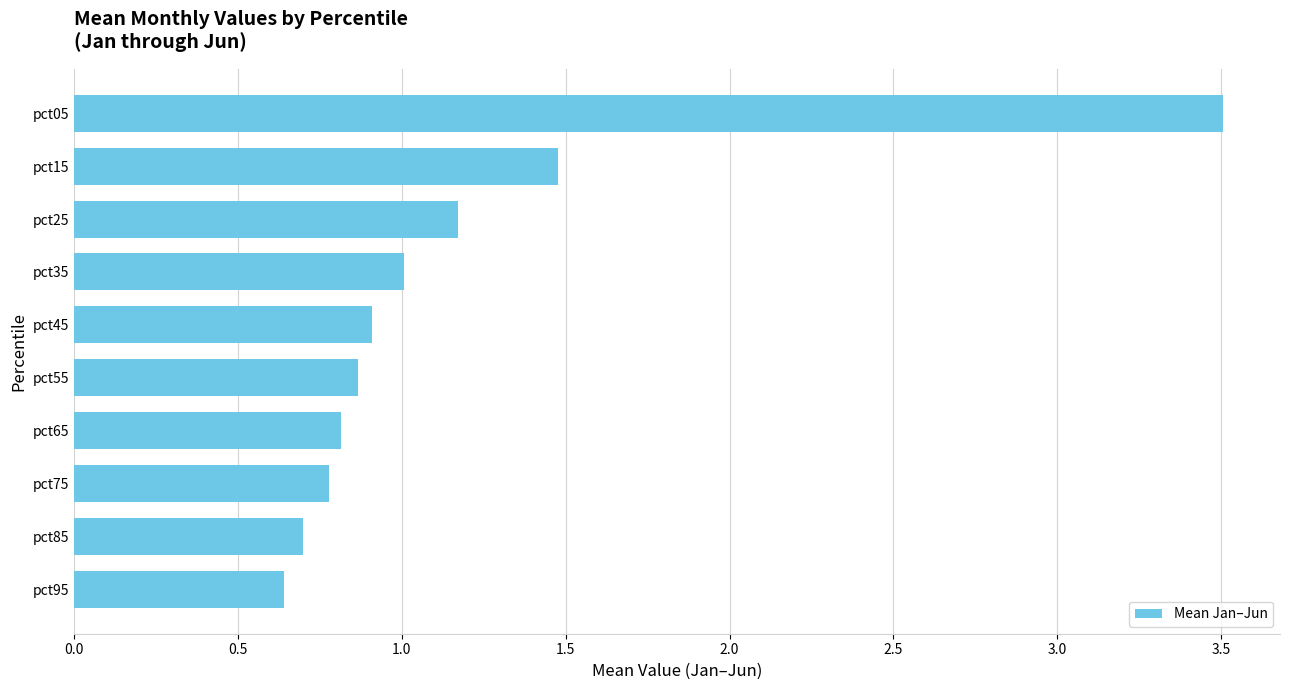

What is the value of the 9th bar from the top?

0.7